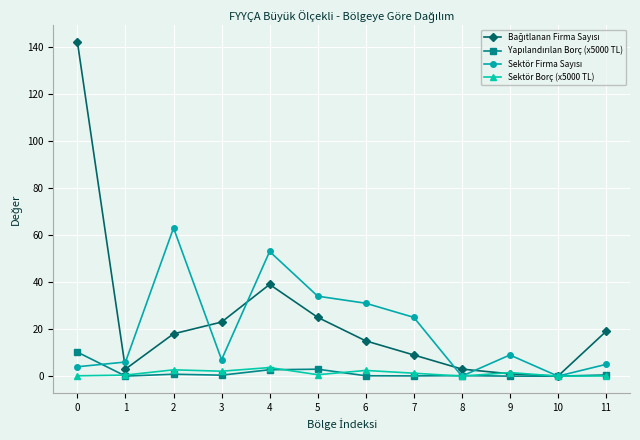

What is the value of the Bağıtlanan Firma Sayısı point at the 6th from the left?

25.0